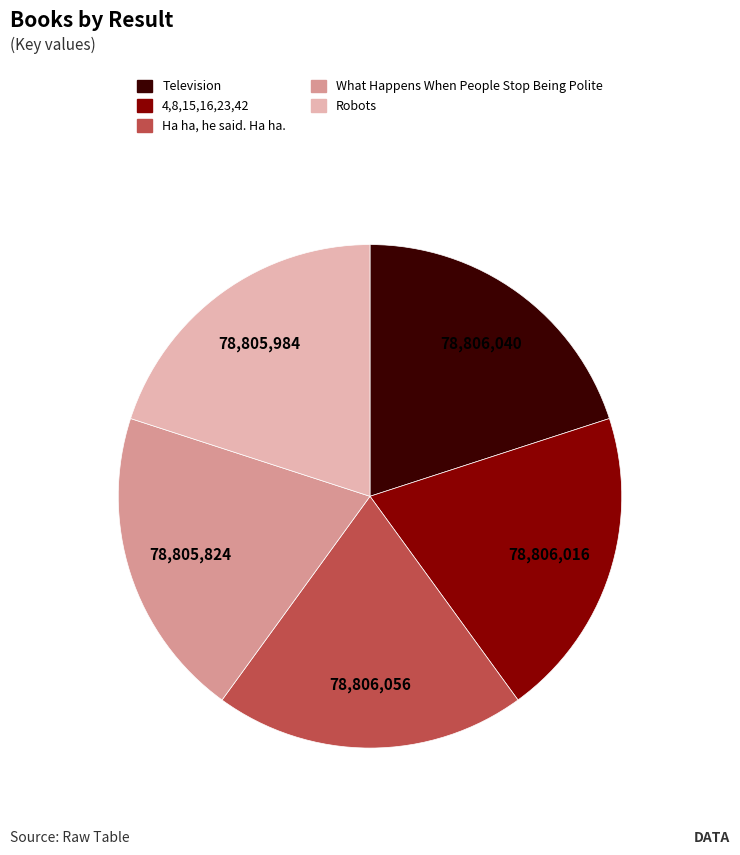

The Television slice represents 20% of the pie. True or false?

True